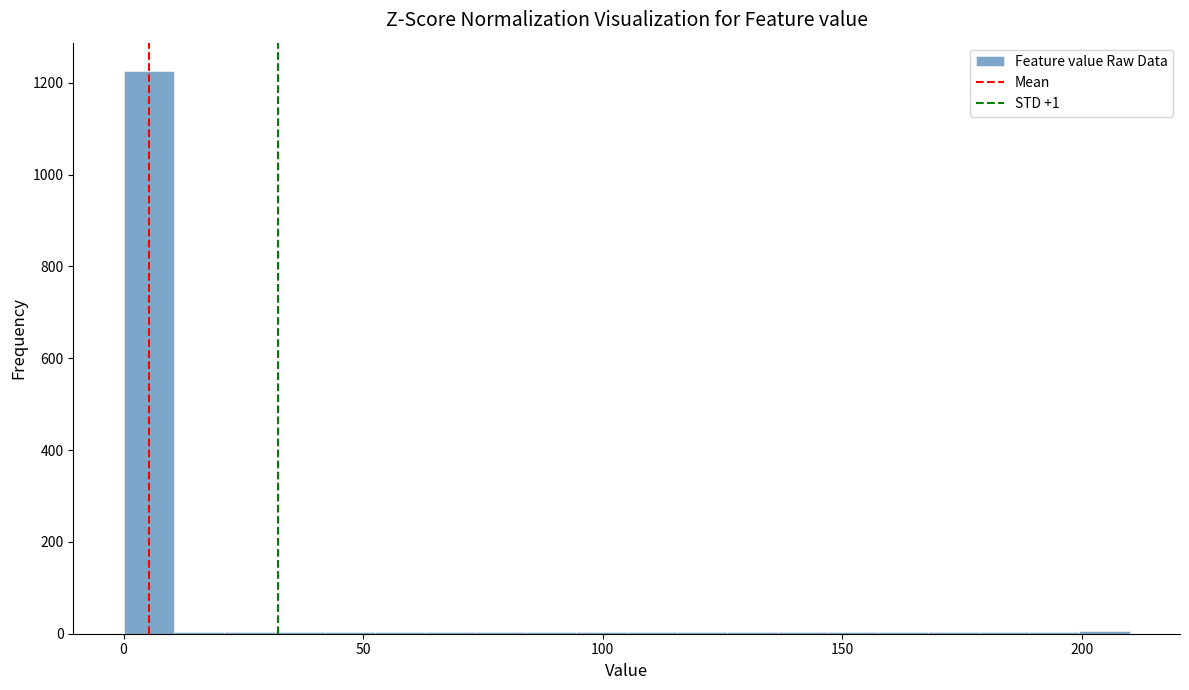

Read against the x-axis, roughly where is the centre of the tallest bar?

5